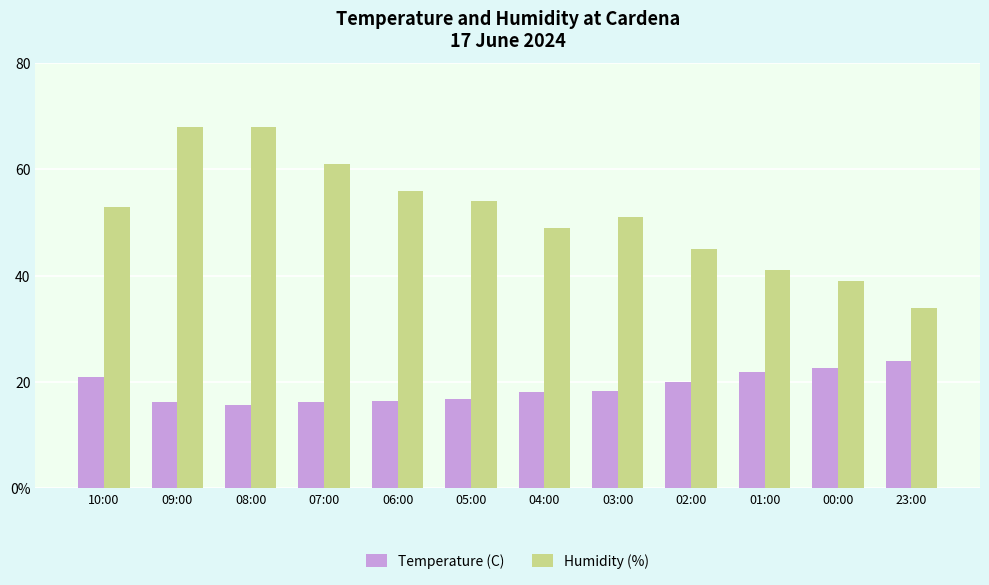

What is the value of the Humidity (%) bar at the 8th from the left?

51.0